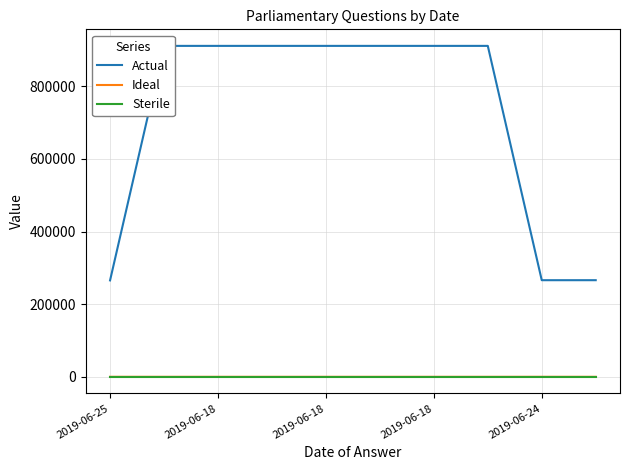

True or false: Ideal and Sterile cross at least once.

False